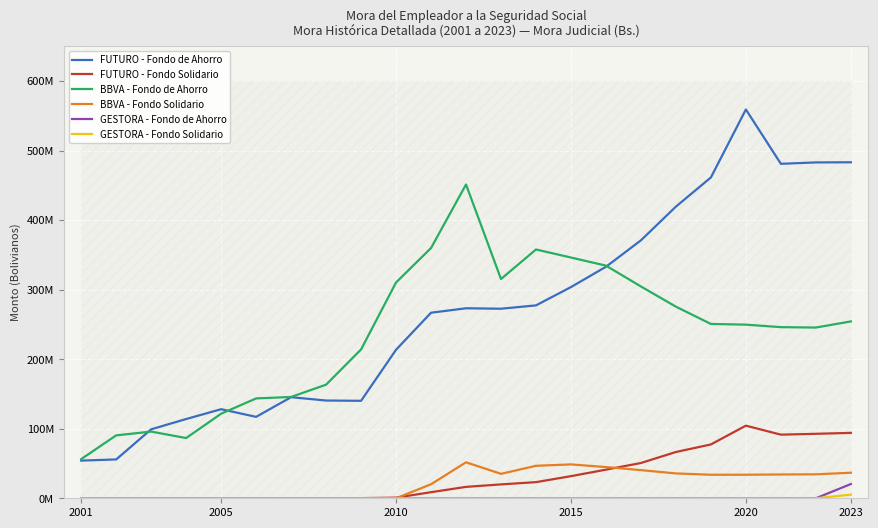

In FUTURO - Fondo Solidario, how many points are lower than both neighbors (excluding endpoints)?

1